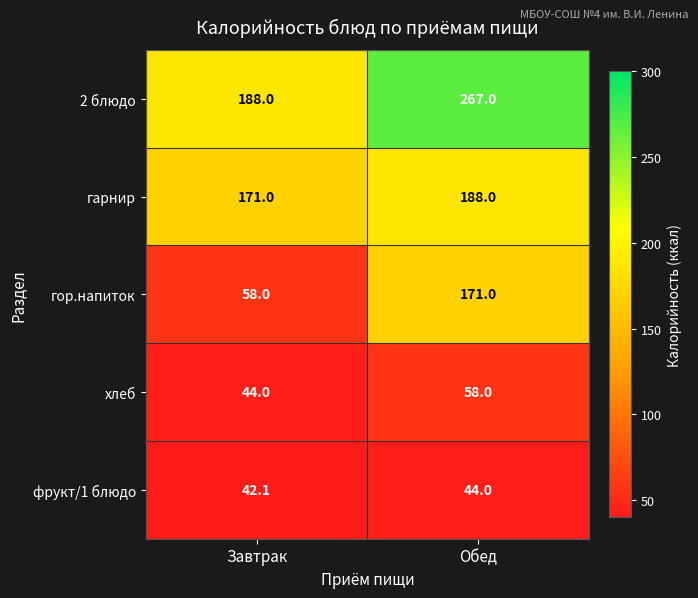

Reading left to right, what are all the values shown in this chart?

2 блюдо: 188.0	267.0
гарнир: 171.0	188.0
гор.напиток: 58.0	171.0
хлеб: 44.0	58.0
фрукт/1 блюдо: 42.1	44.0